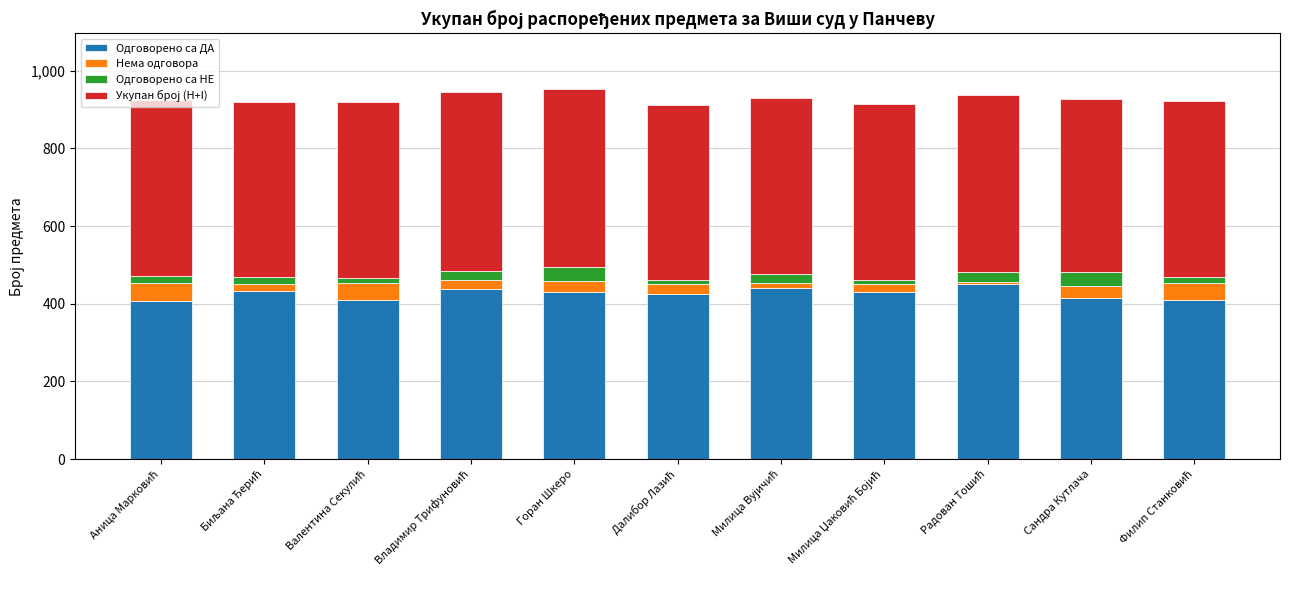

What is the maximum value for Одговорено са ДА?

450